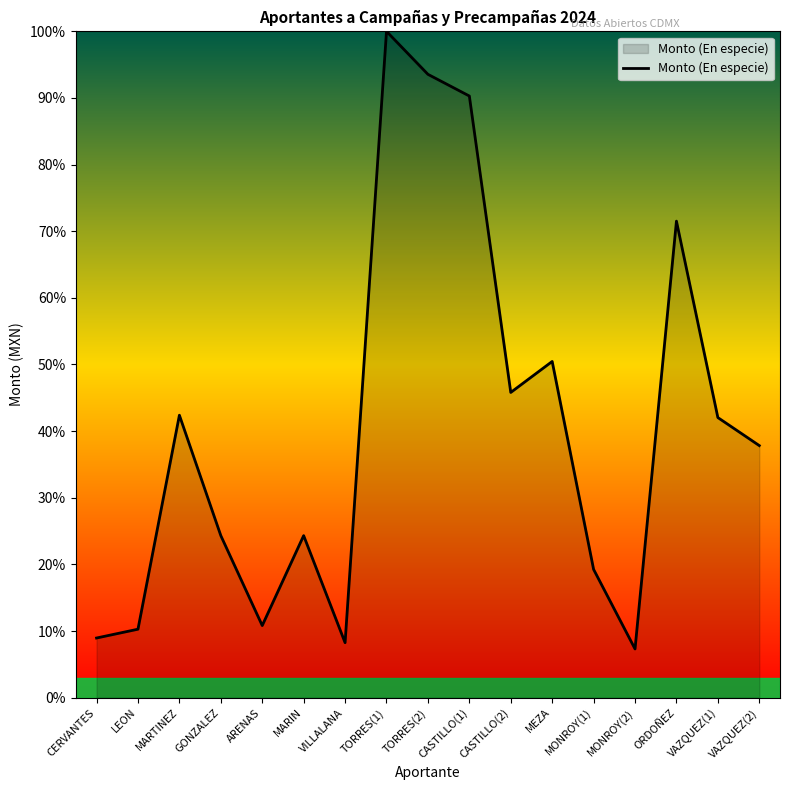

The chart shows a value of 71.5 at ORDOÑEZ. True or false?

True